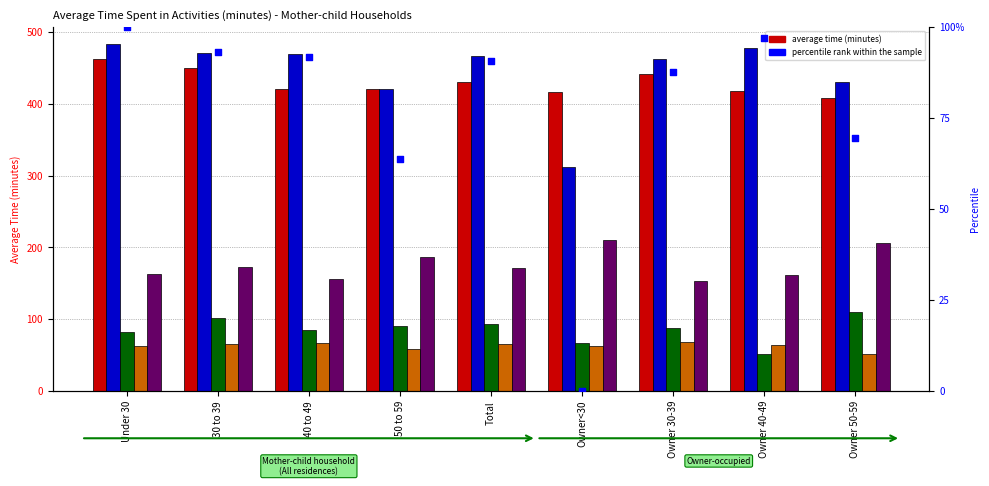

At how many categories does at least one series exceed 316?

9